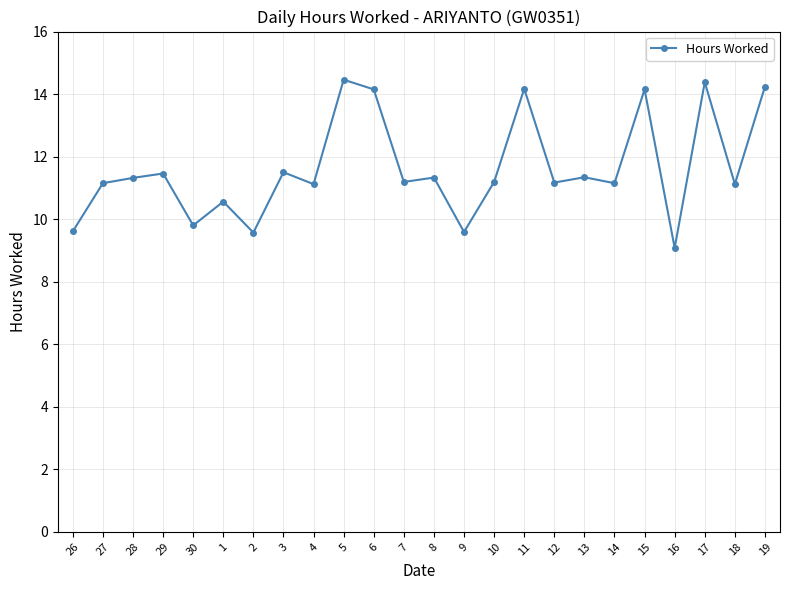

Where is the first local maximum?

29